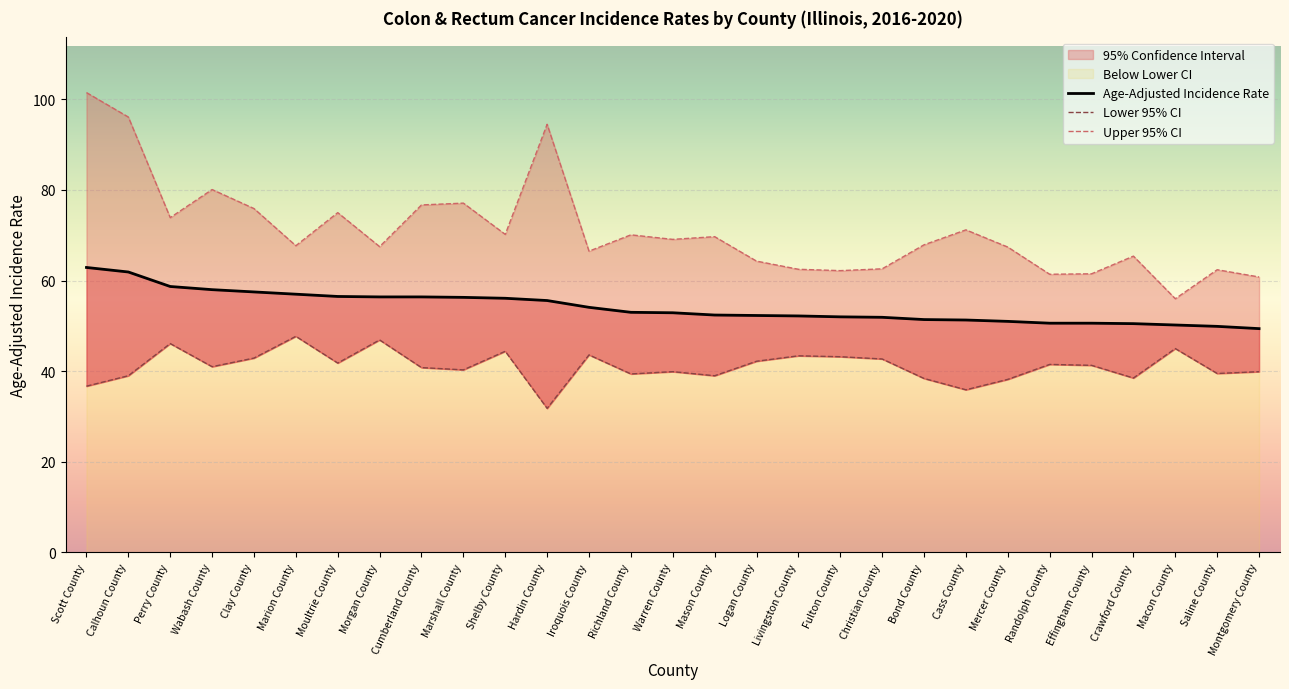

What is the smallest value displayed?

31.8